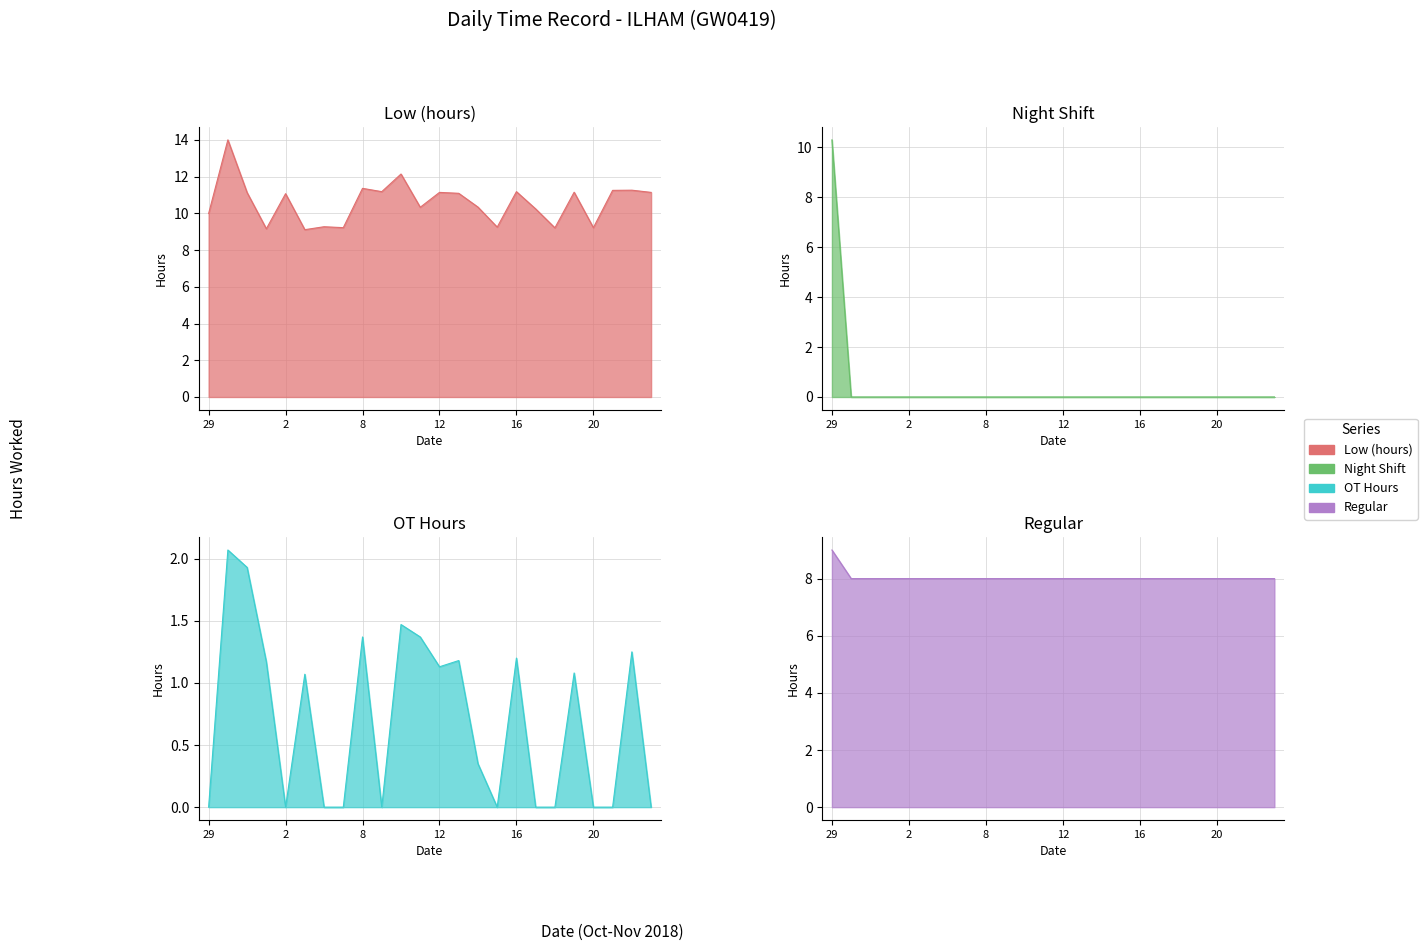

How many data points in OT Hours are above 1?

12